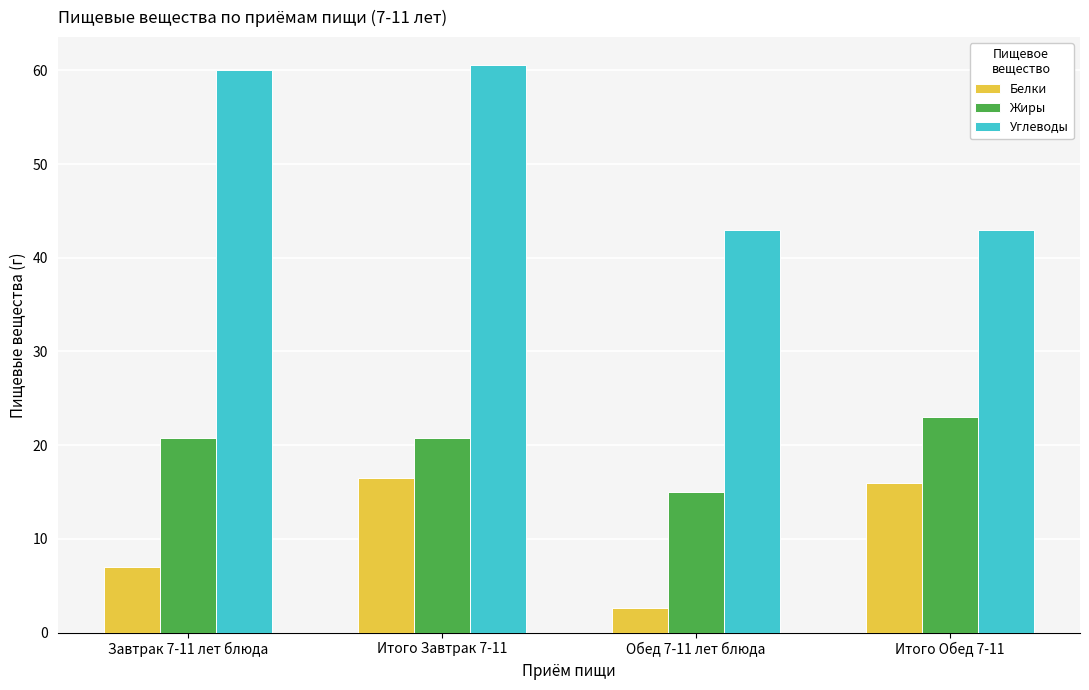

What is the difference between the highest and lowest values at Итого Обед 7-11?

27.0